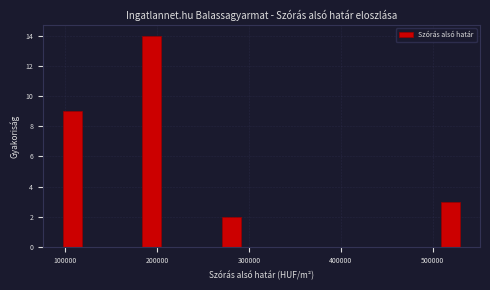

Around what value on the x-axis is the tallest bar? Give the approximate position of its centre, as read against the axis.

190000